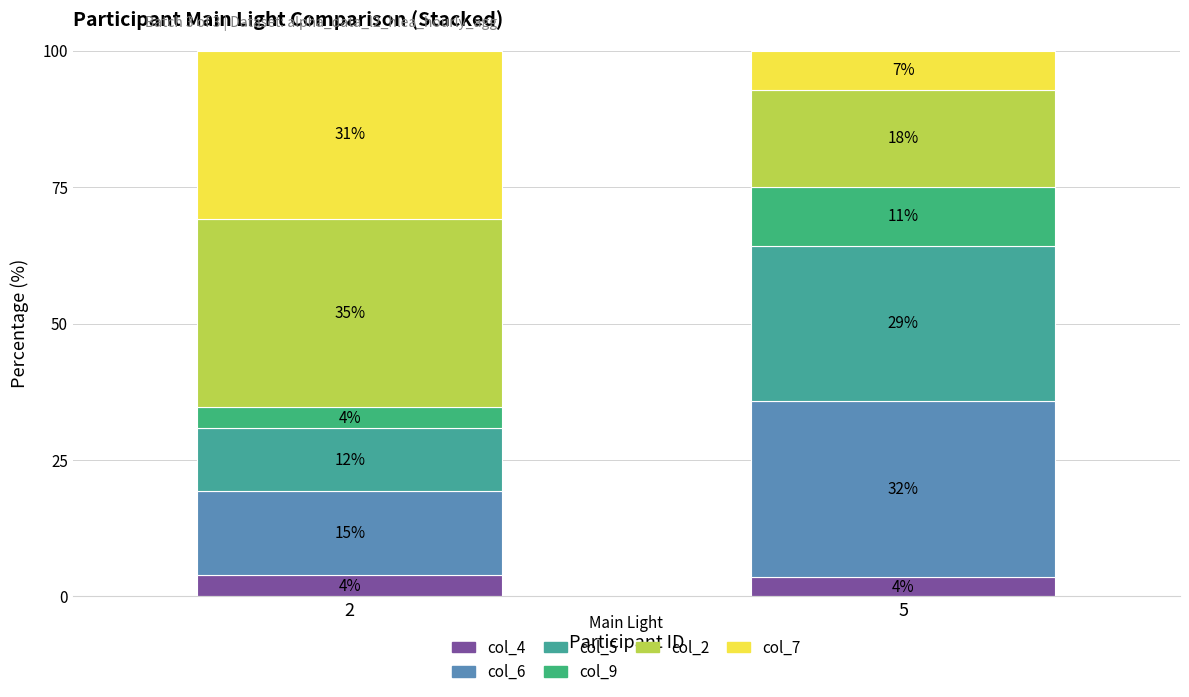

At how many categories does at least one series exceed 16?

2